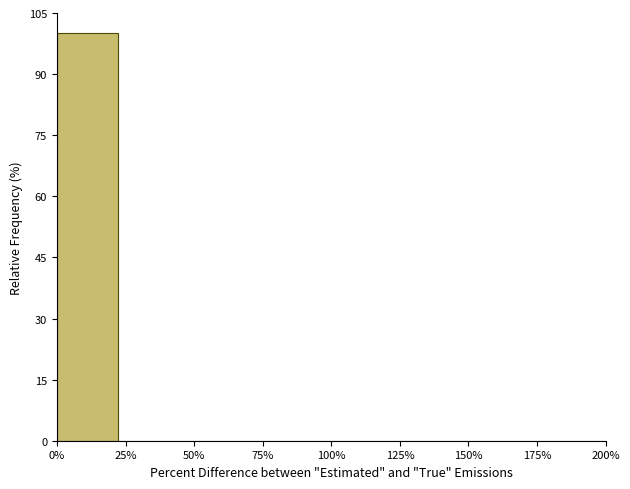

Reading left to right, extract all data points from this chart.

0%=100	25%=0	50%=0	75%=0	100%=0	125%=0	150%=0	175%=0	200%=0